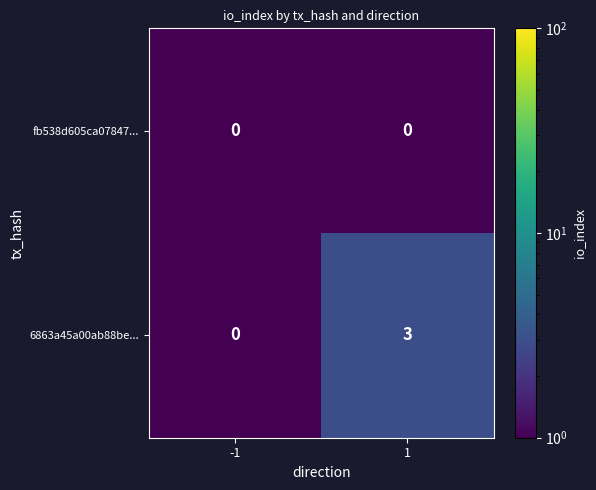

The fb538d605ca07847... series shows 0.0 at -1. True or false?

True